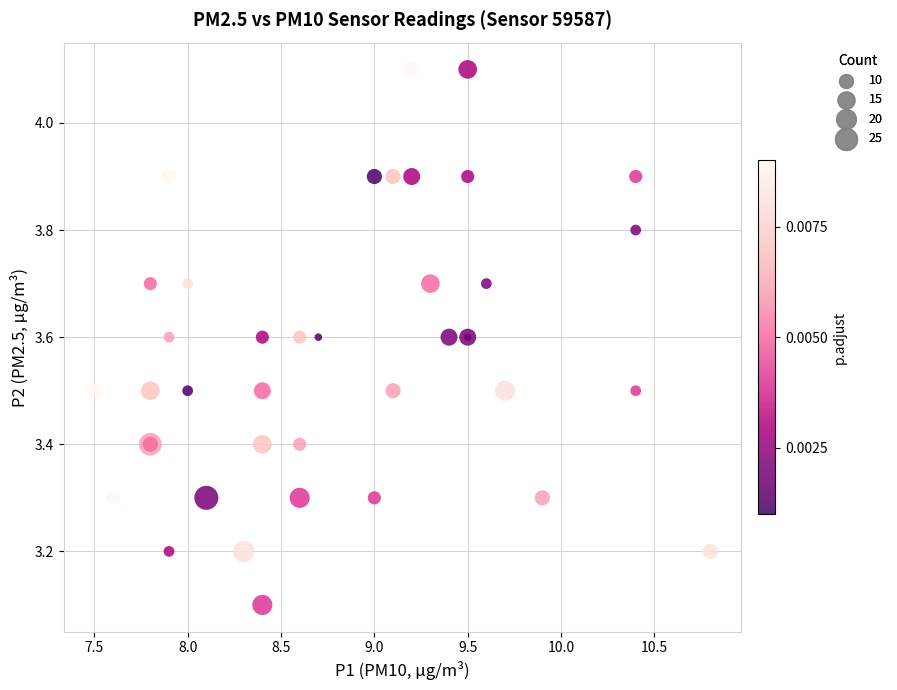

What Y value in the scatter plot is closest to 3?

3.1